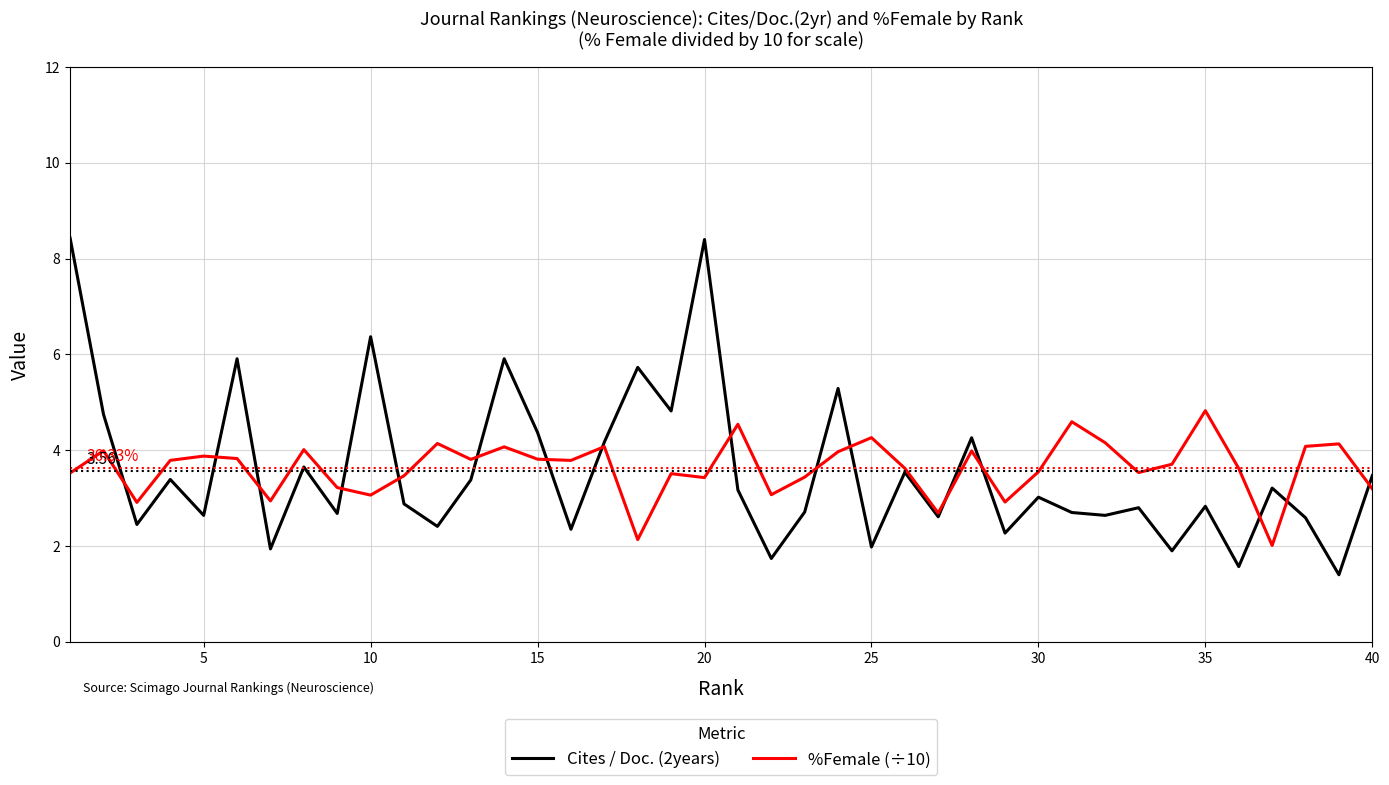

List the series in order of their peak value, lowest first.

%Female (÷10), Cites / Doc. (2years)